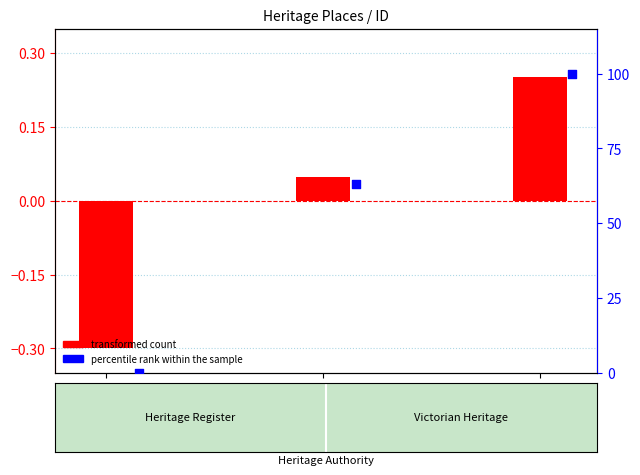

At how many categories does at least one series exceed 0?

2